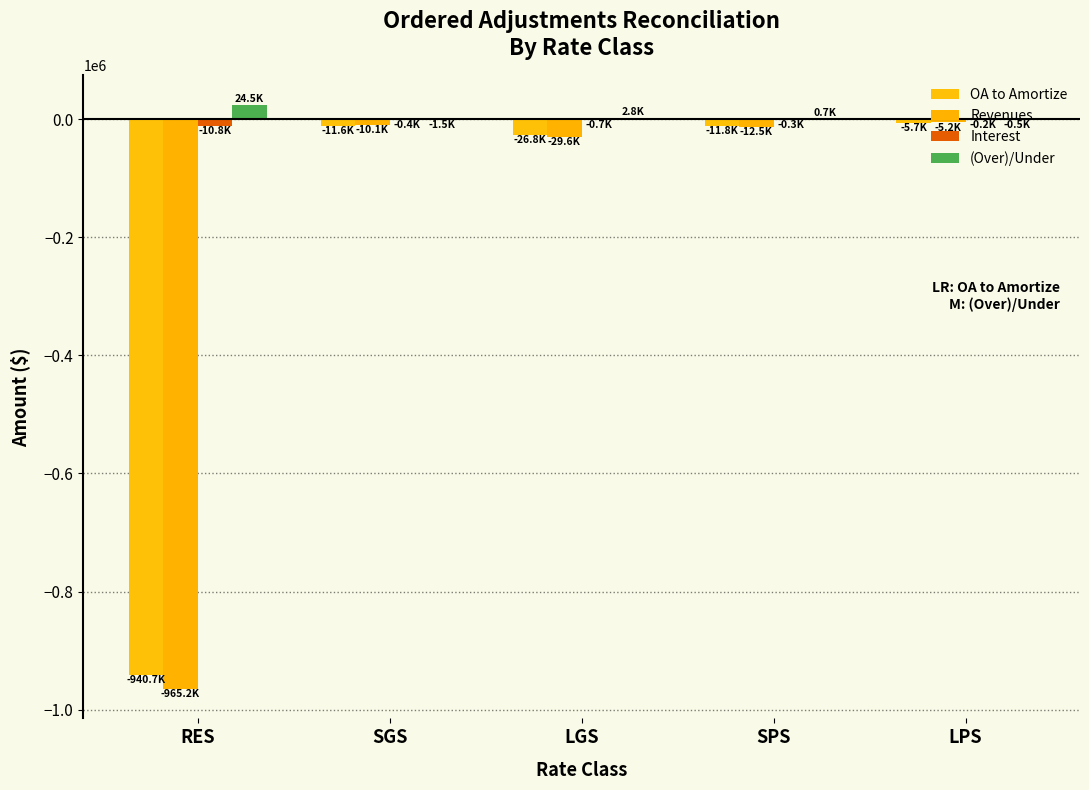

Count the number of data series in this chart.

4